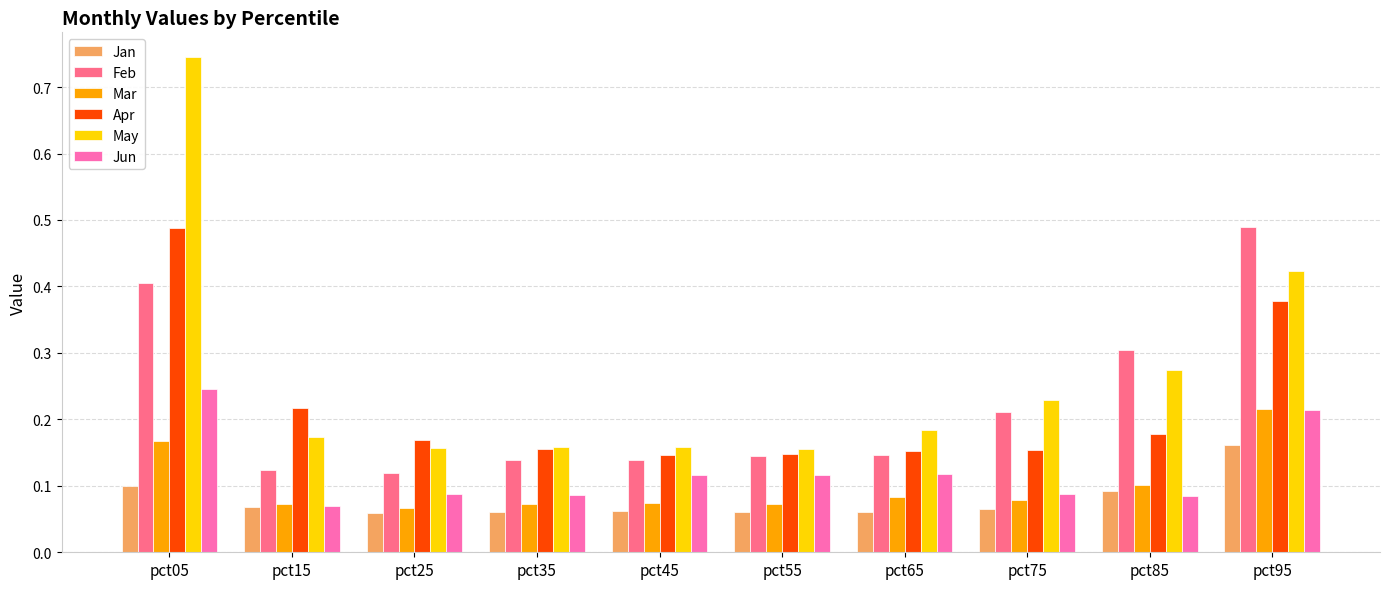

The Jun series shows 0.0 at pct35. True or false?

False